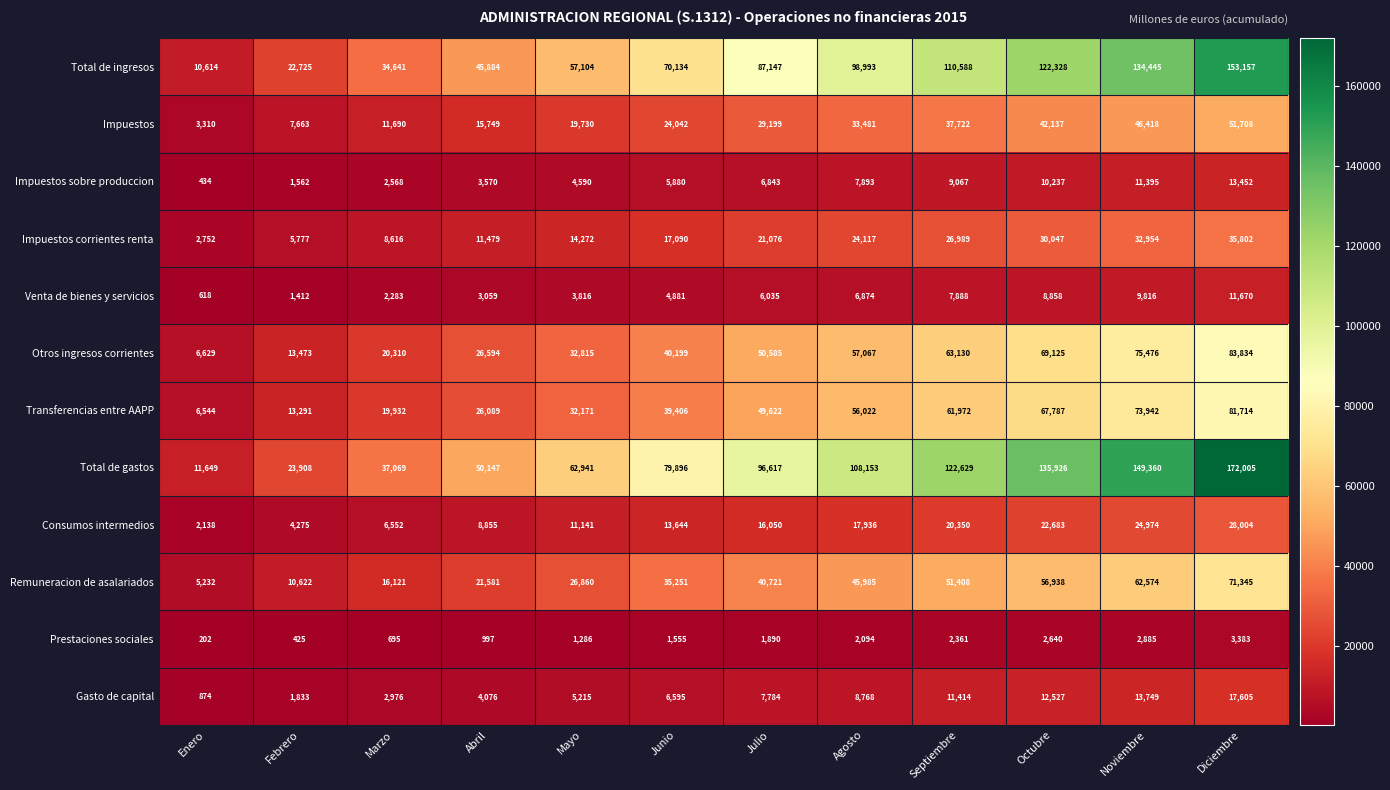

At which category is the sum across all series the highest?

Diciembre